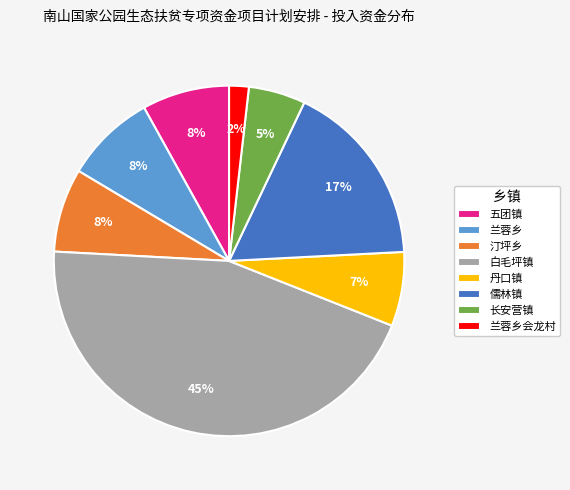

What percentage is the 汀坪乡 slice, to the nearest percent?

8%